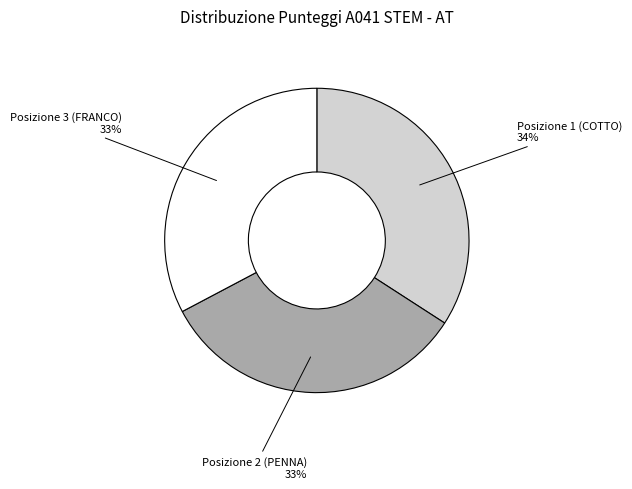

Count the number of slices in the pie.

3